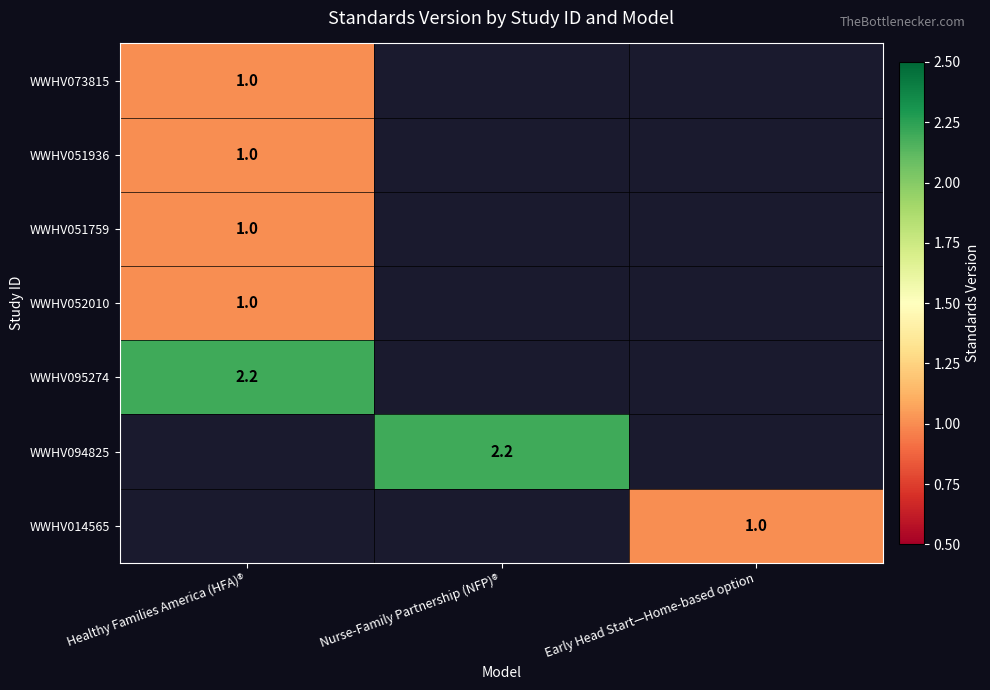

The value of WWHV073815 at Healthy Families America (HFA)® is 1.0. True or false?

True